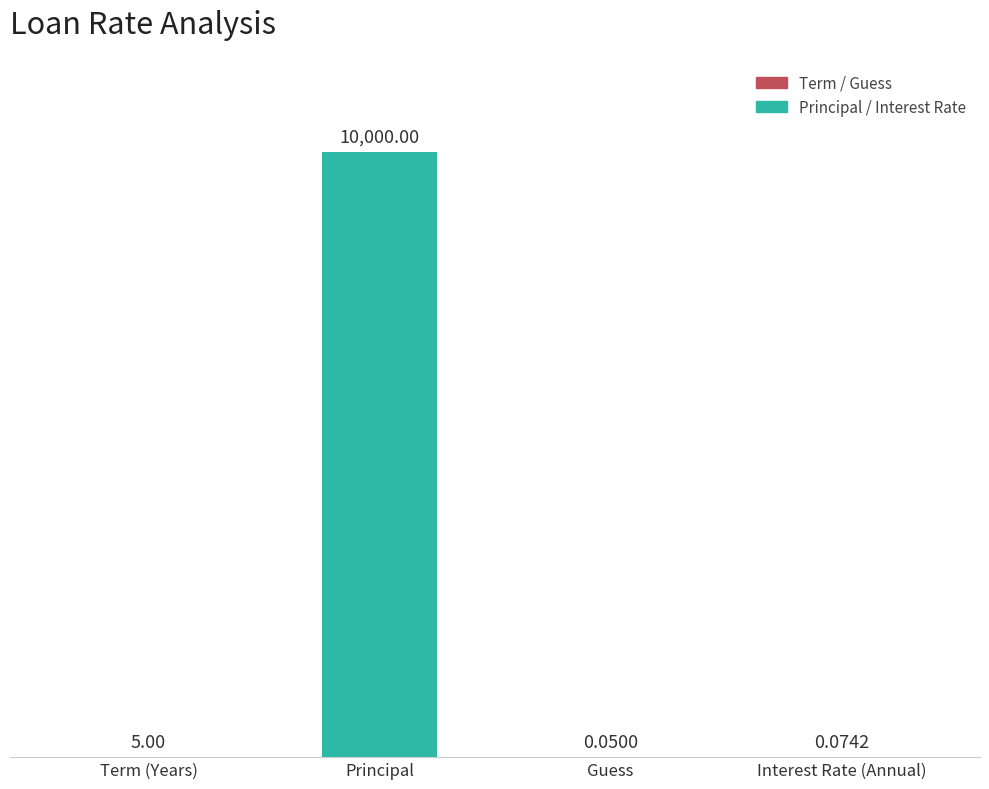

What is the approximate value at Term (Years)?

5.0